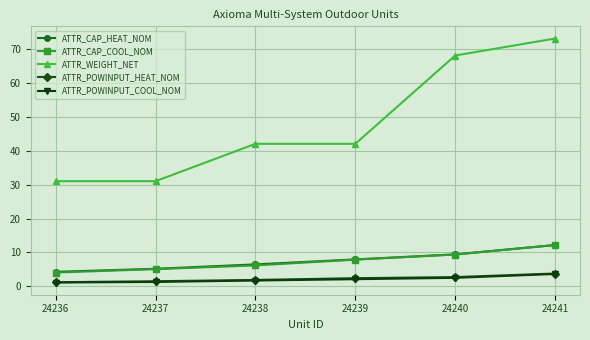

What is the difference between the highest and lowest values at 24237?

29.7